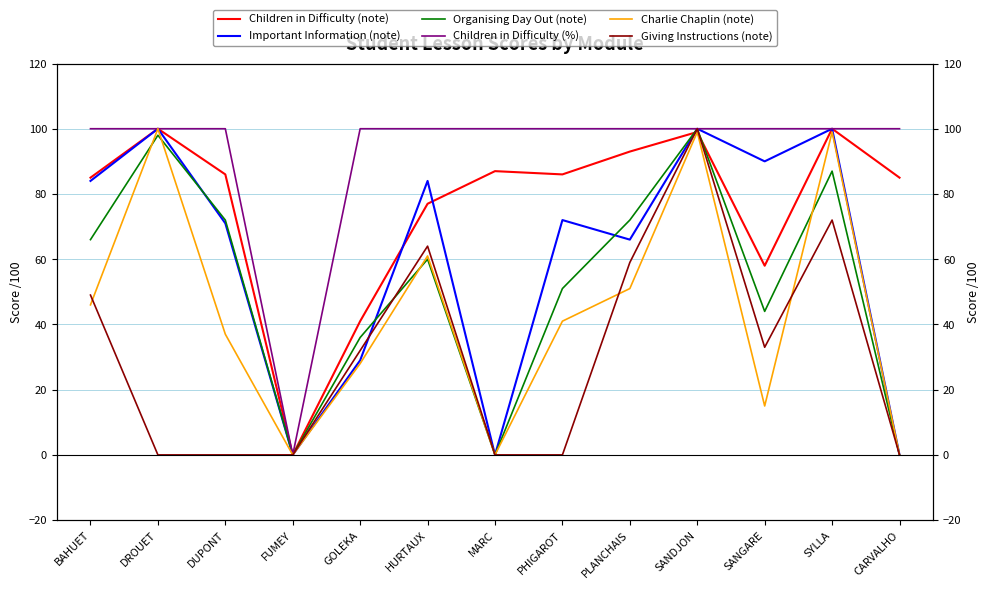

What position from the right is BAHUET?

13